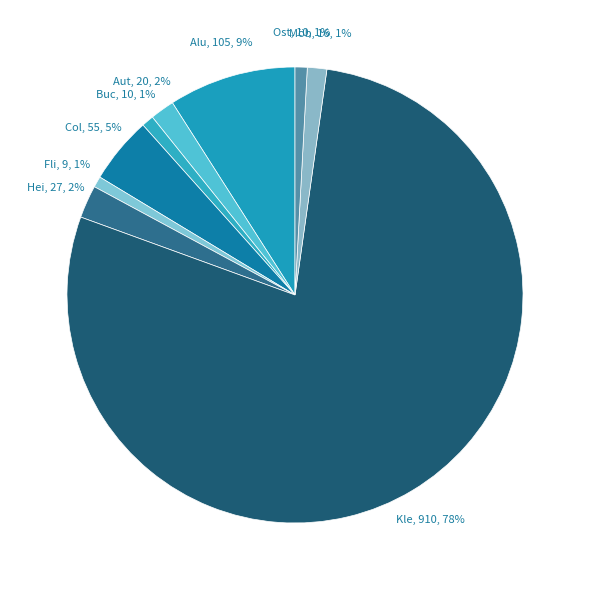

How many segments does this pie chart have?

9